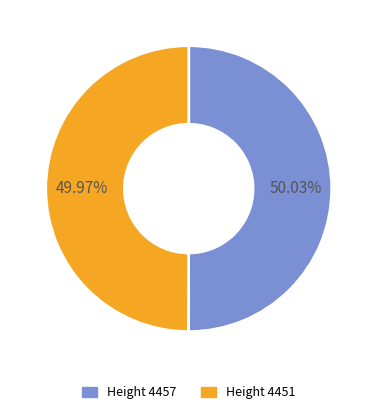

How many slices are in this pie chart?

2